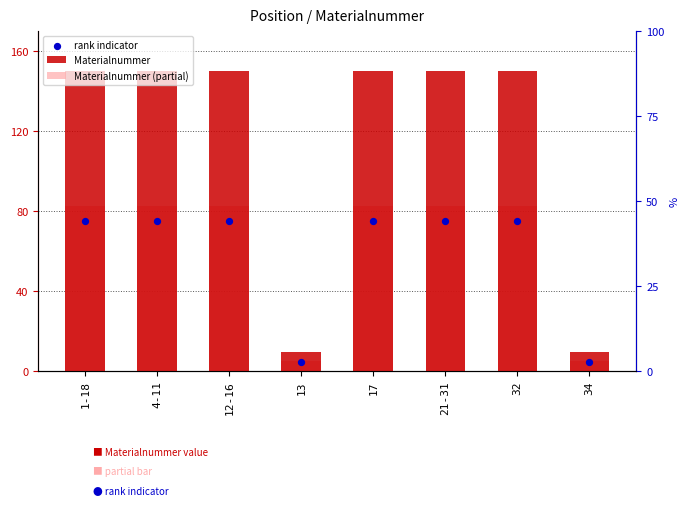

Which series reaches the maximum Y coordinate?

Materialnummer